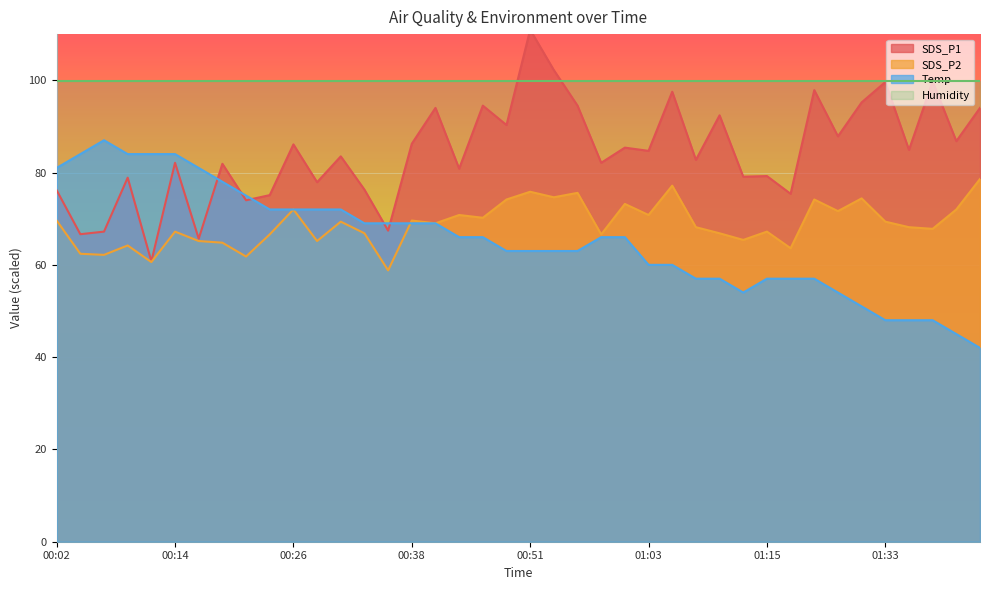

How many categories are shown in the chart?

40